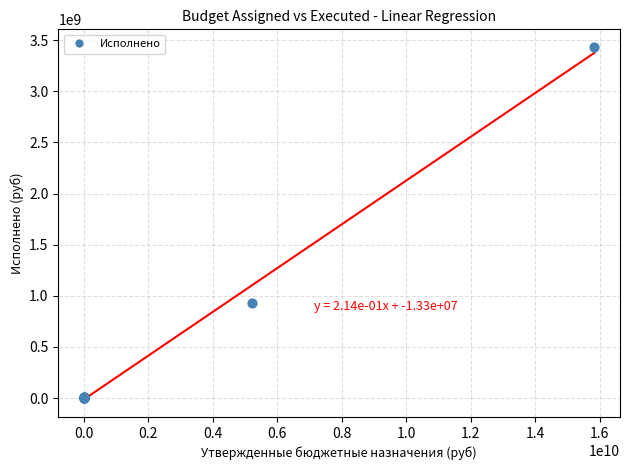

What Y value in the scatter plot is closest to 1716799089?

928018756.9